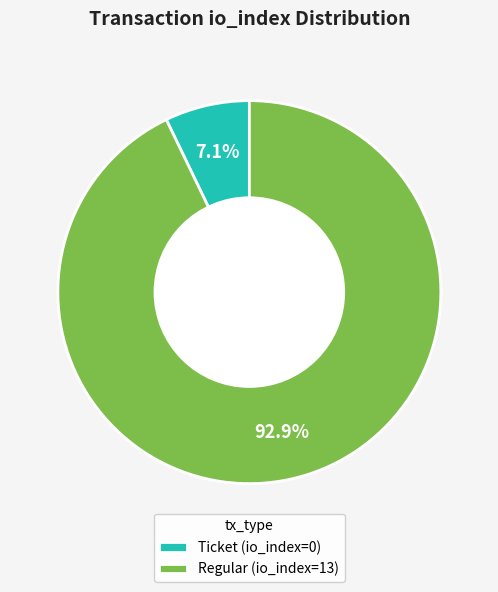

Rank the categories by value from lowest to highest.

Ticket (io_index=0), Regular (io_index=13)